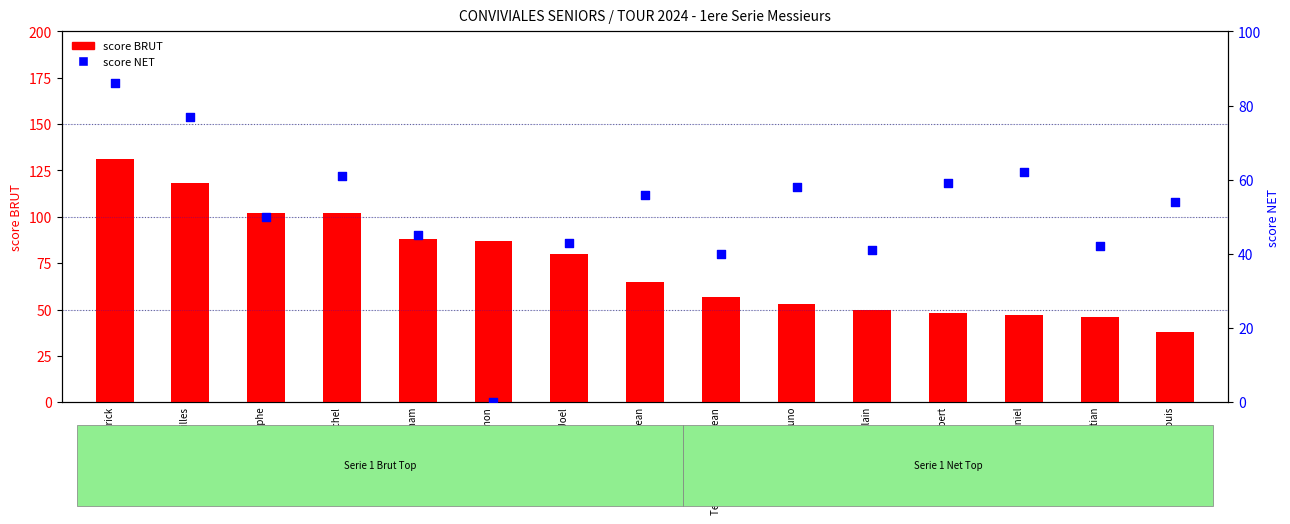

What is the total value across all series at Crepeau Robert?

107